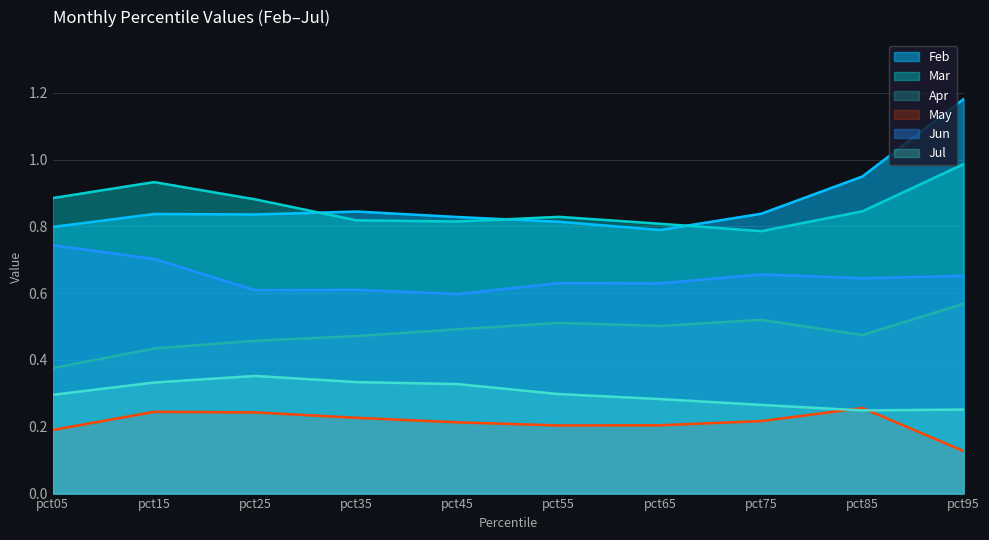

Does the chart display data point markers on the line(s)?

No